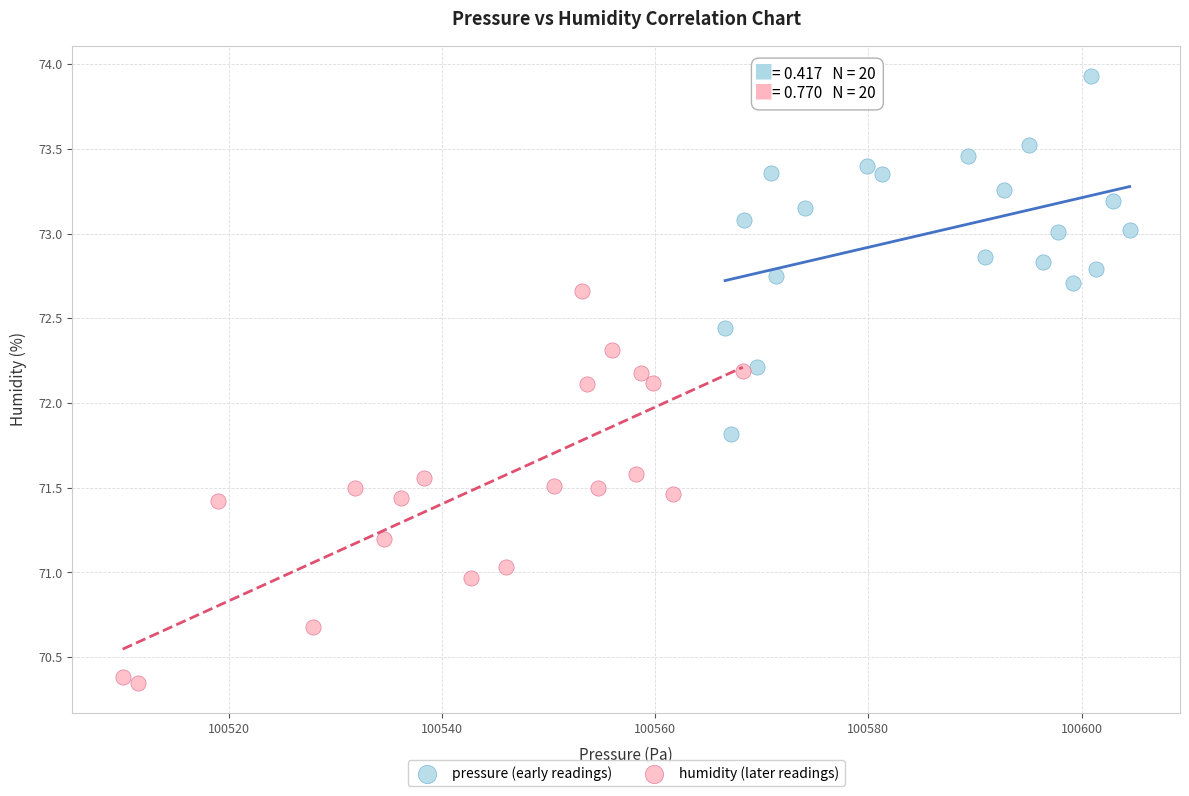

Which series contains the highest Y value?

pressure (early readings)